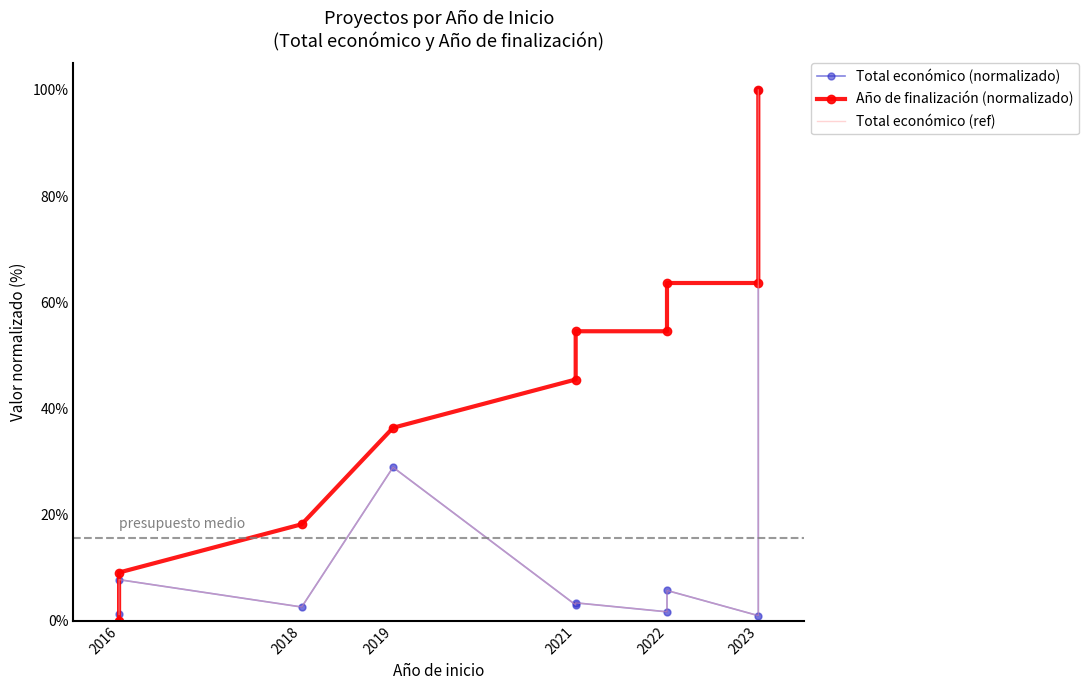

What is the value of the Año de finalización (normalizado) point at the 4th from the left?

0.4